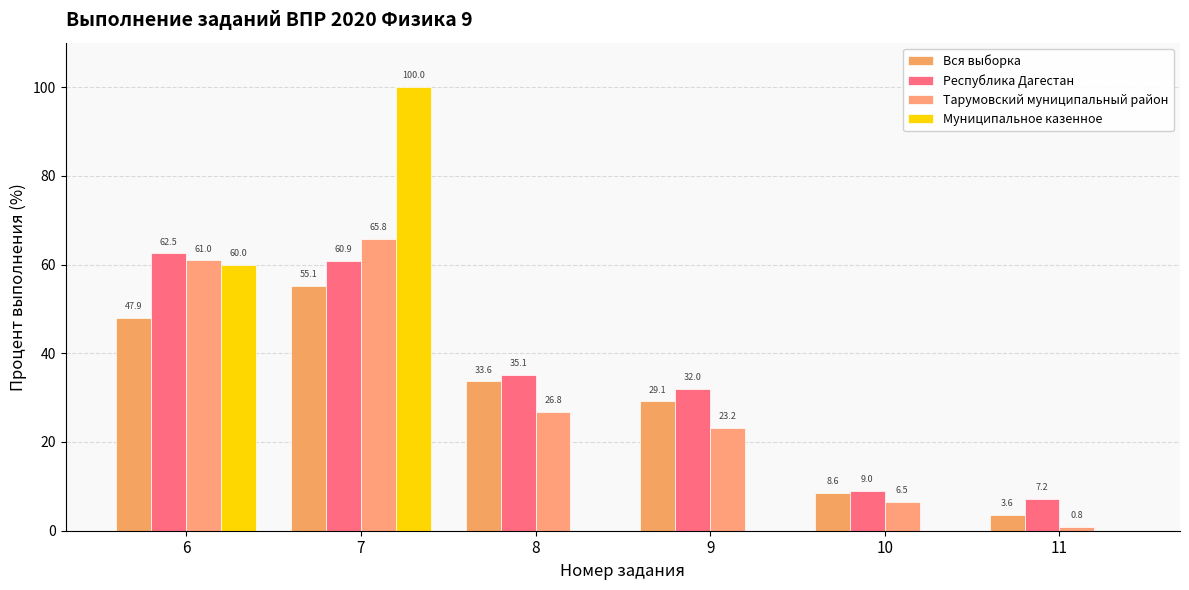

How many groups of bars are there?

6